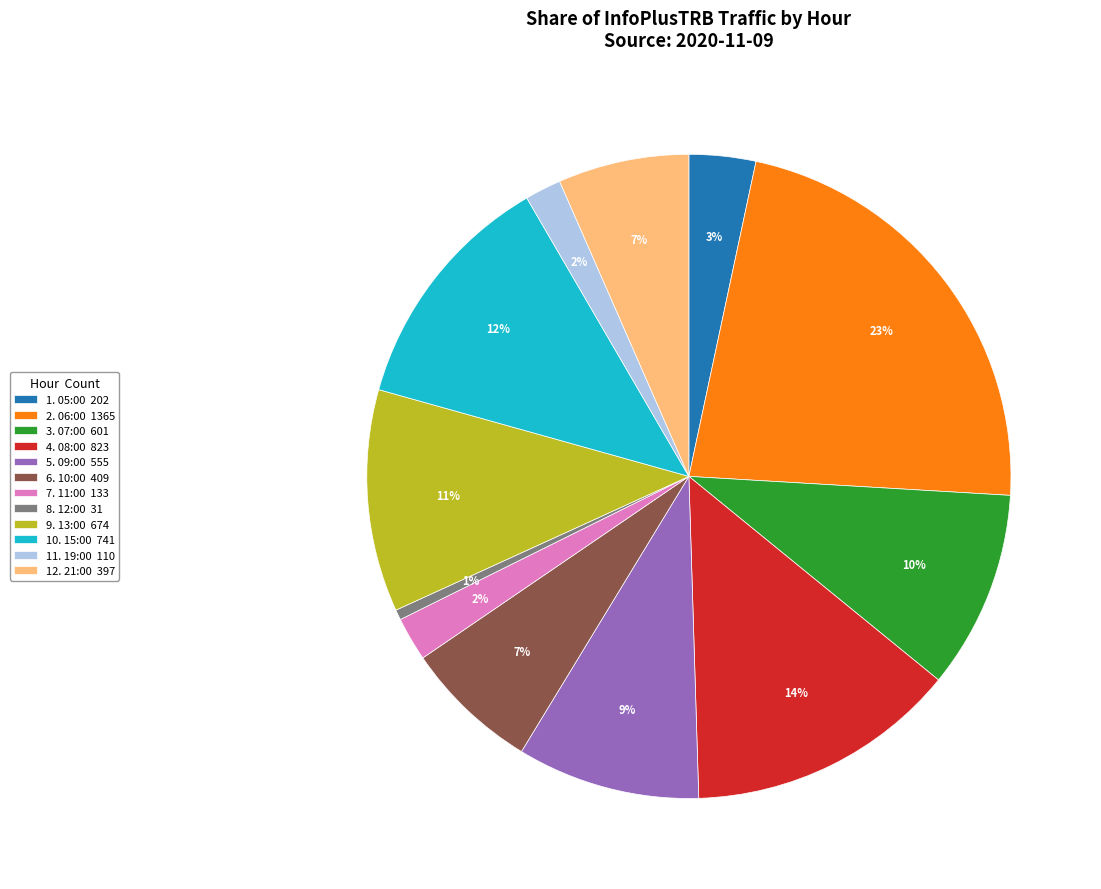

True or false: 8. 12:00 31 accounts for 1% of the total.

True